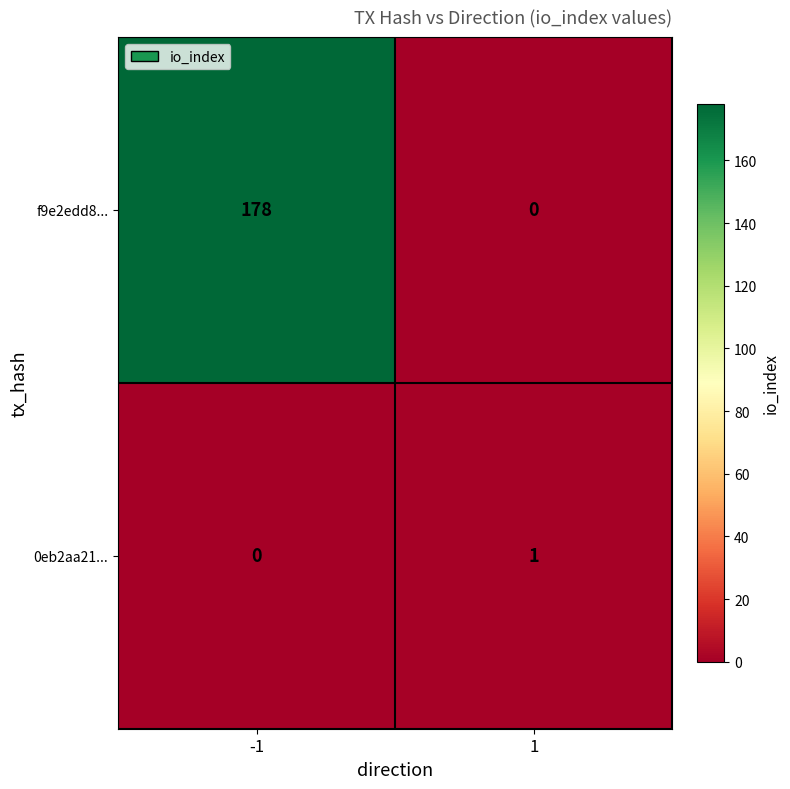

Which series has the largest range (max minus min)?

f9e2edd8...